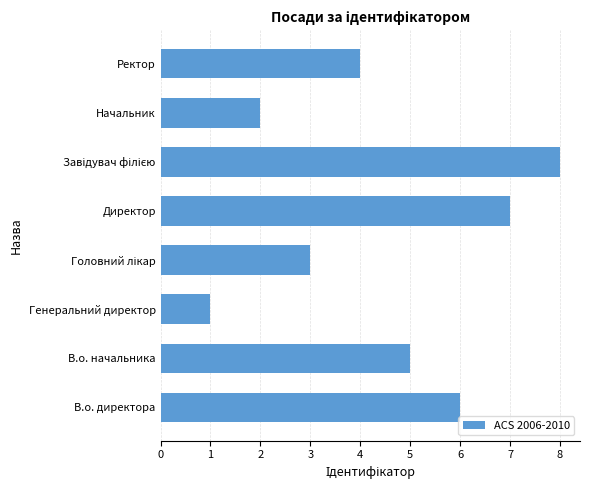

What is the sum of all values?

36